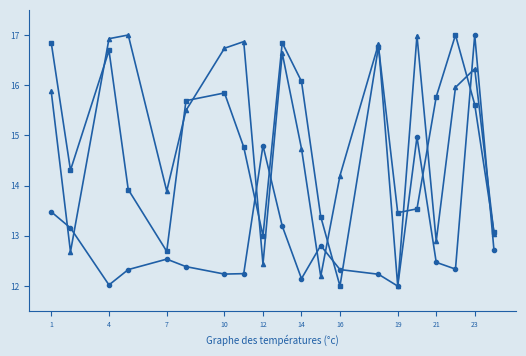

What is the minimum value shown in the chart?

12.0